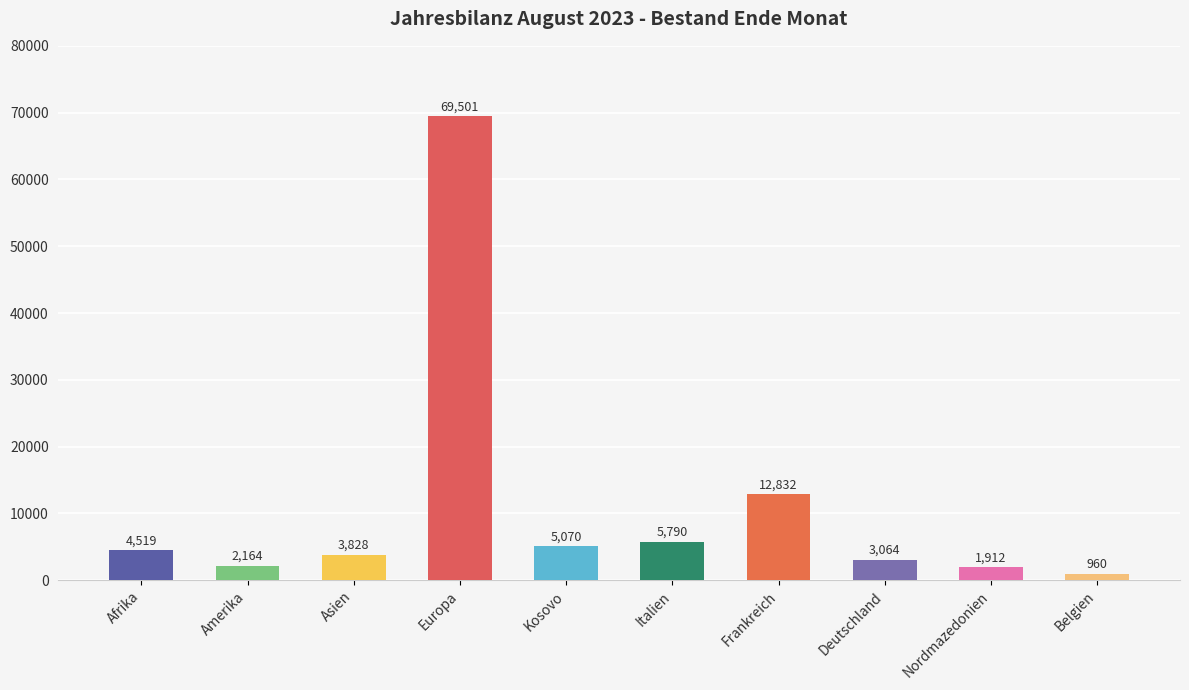

What is the label of the 10th bar from the left?

Belgien